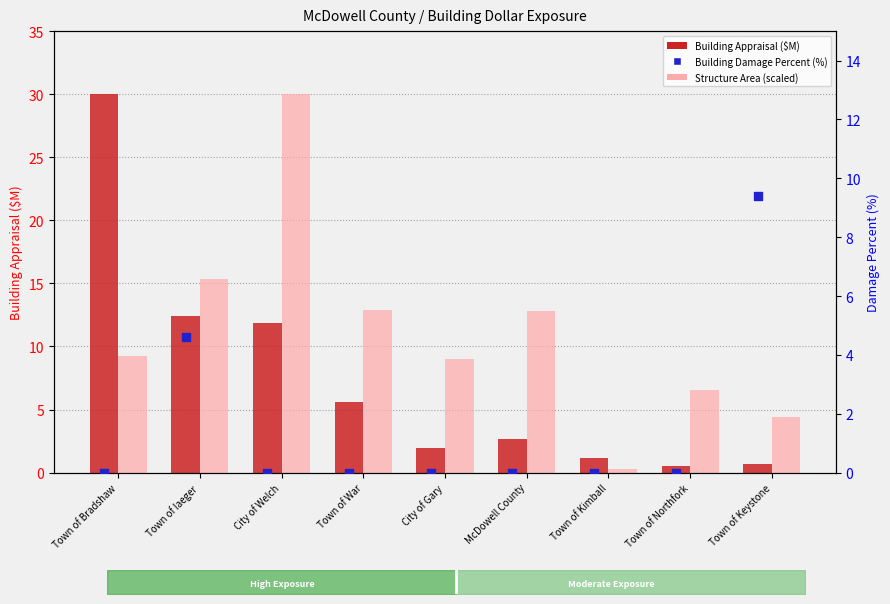

At how many categories does at least one series exceed 9?

7